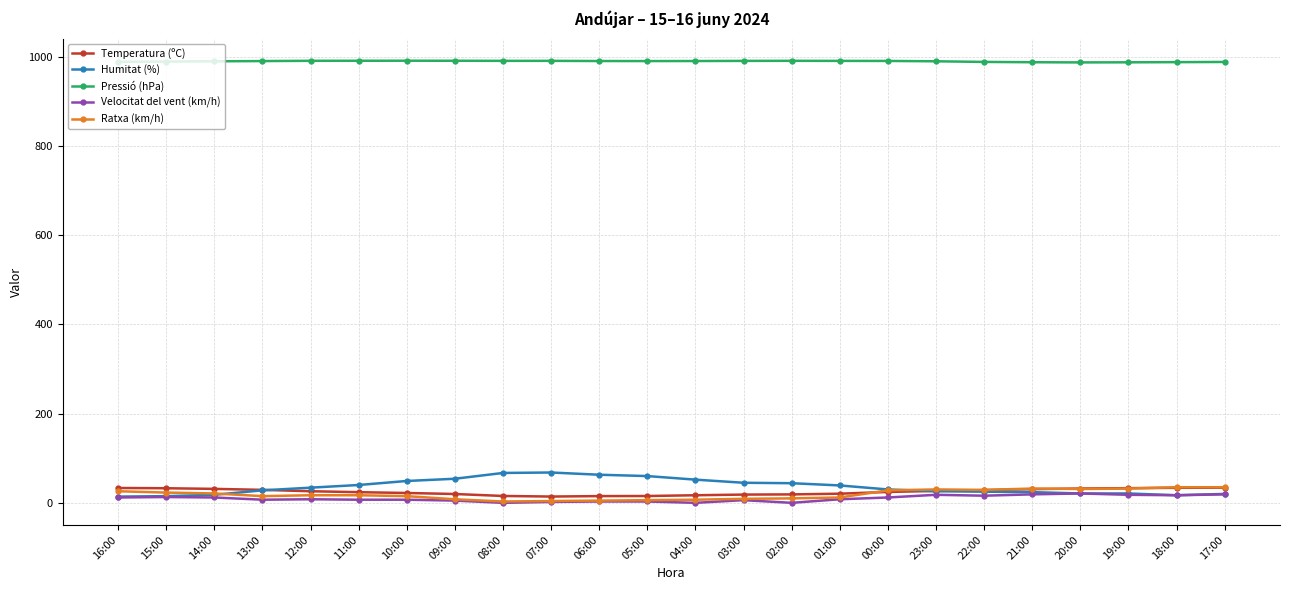

What is the label of the 17th point from the left?

00:00